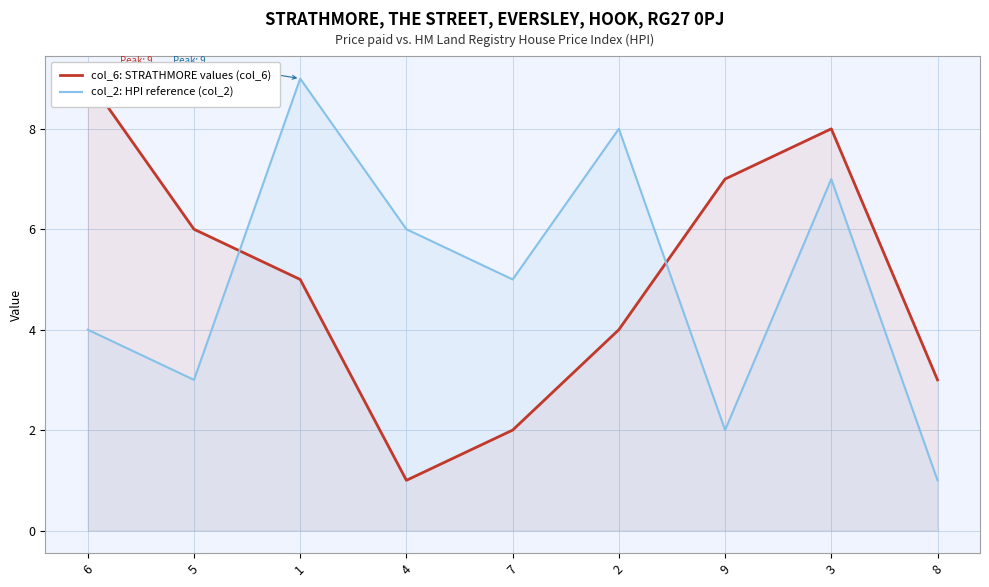

After their last crossing, which series has the higher values: col_6: STRATHMORE values (col_6) or col_2: HPI reference (col_2)?

col_6: STRATHMORE values (col_6)